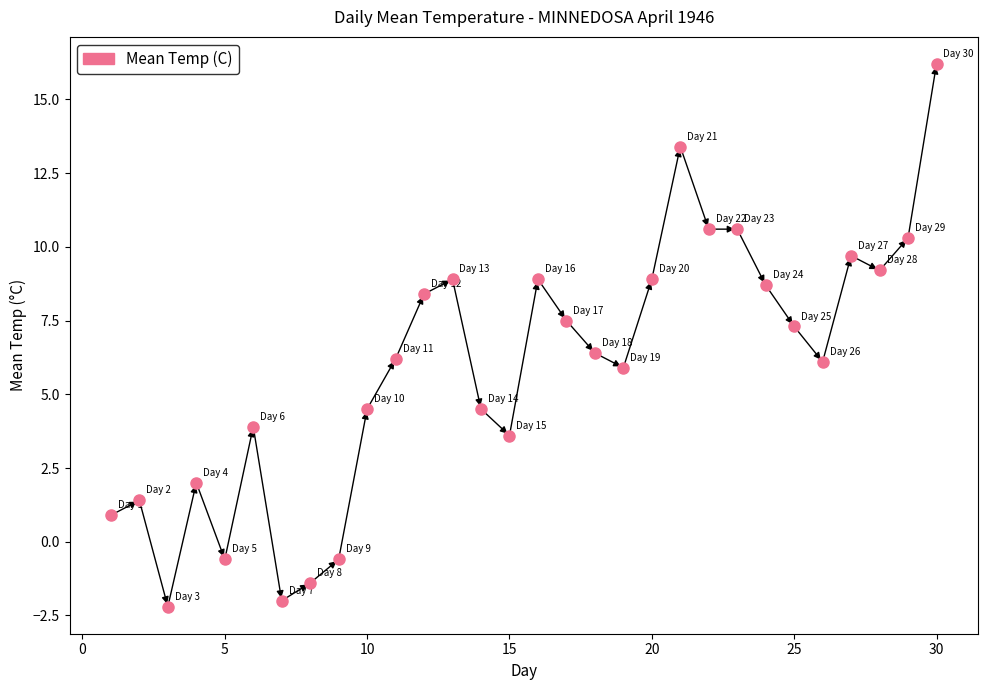

What is the range of Y values (max minus min)?

18.4